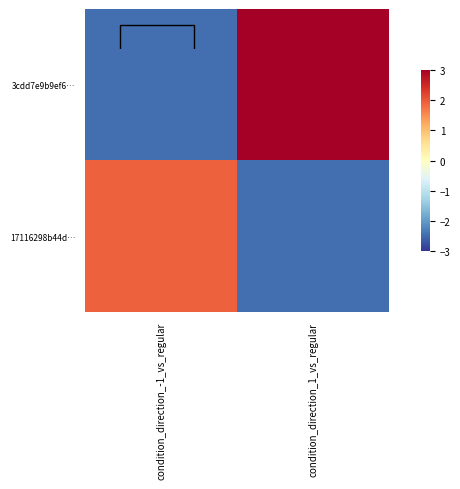

What is the minimum value for 17116298b44d…?

-2.5